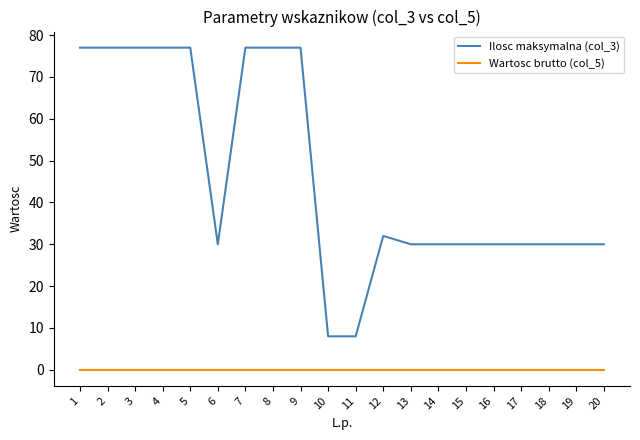

Reading left to right, list all the values displayed in this chart.

Ilosc maksymalna (col_3): 1=77	2=77	3=77	4=77	5=77	6=30	7=77	8=77	9=77	10=8	11=8	12=32	13=30	14=30	15=30	16=30	17=30	18=30	19=30	20=30
Wartosc brutto (col_5): 1=0	2=0	3=0	4=0	5=0	6=0	7=0	8=0	9=0	10=0	11=0	12=0	13=0	14=0	15=0	16=0	17=0	18=0	19=0	20=0